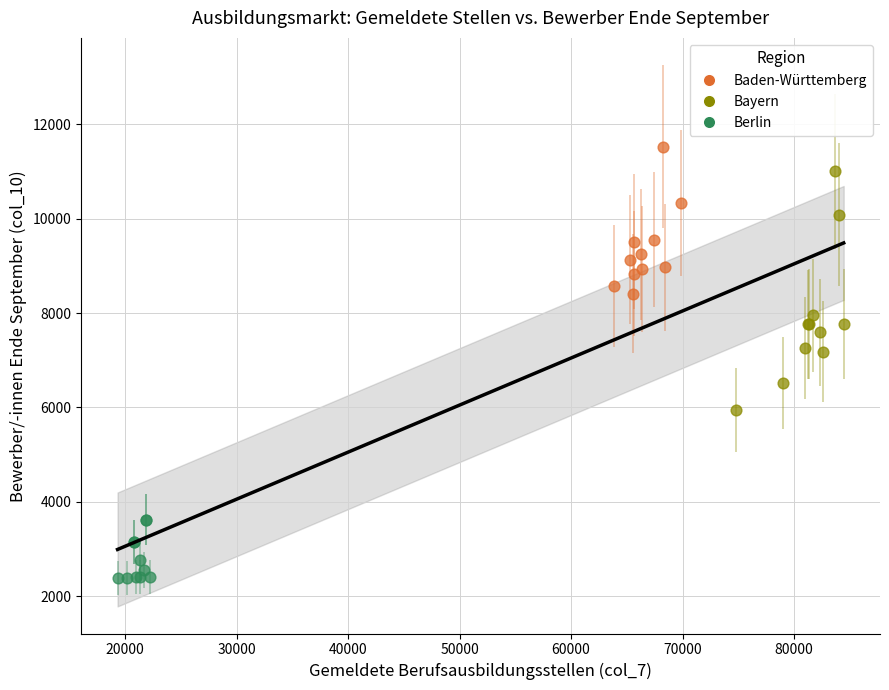

Which series reaches the maximum Y coordinate?

Baden-Württemberg